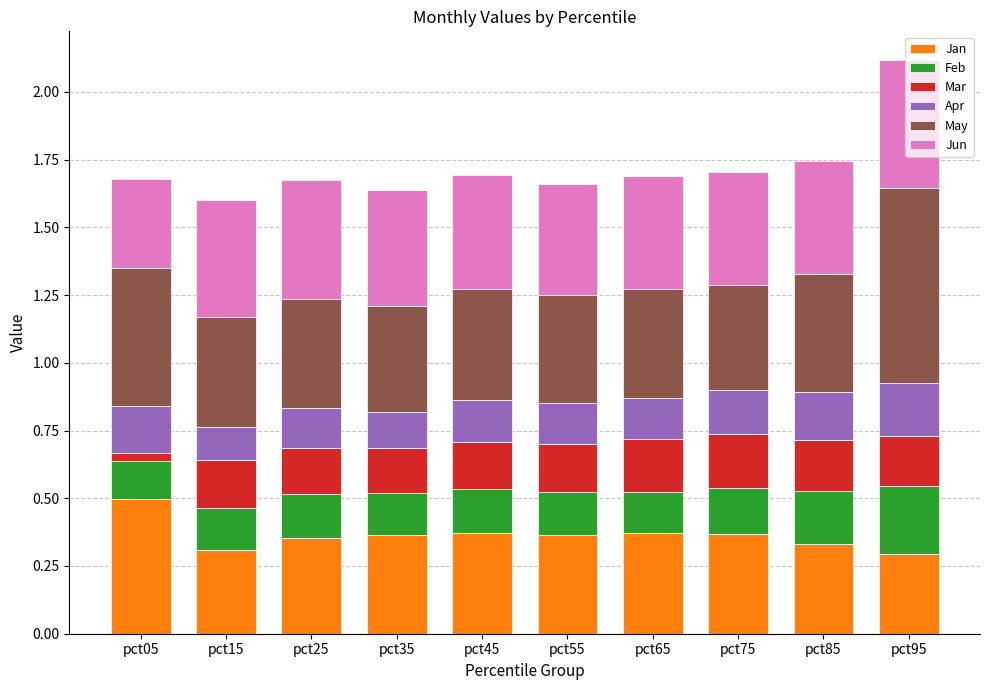

What is the sum of all Jan values?

3.6